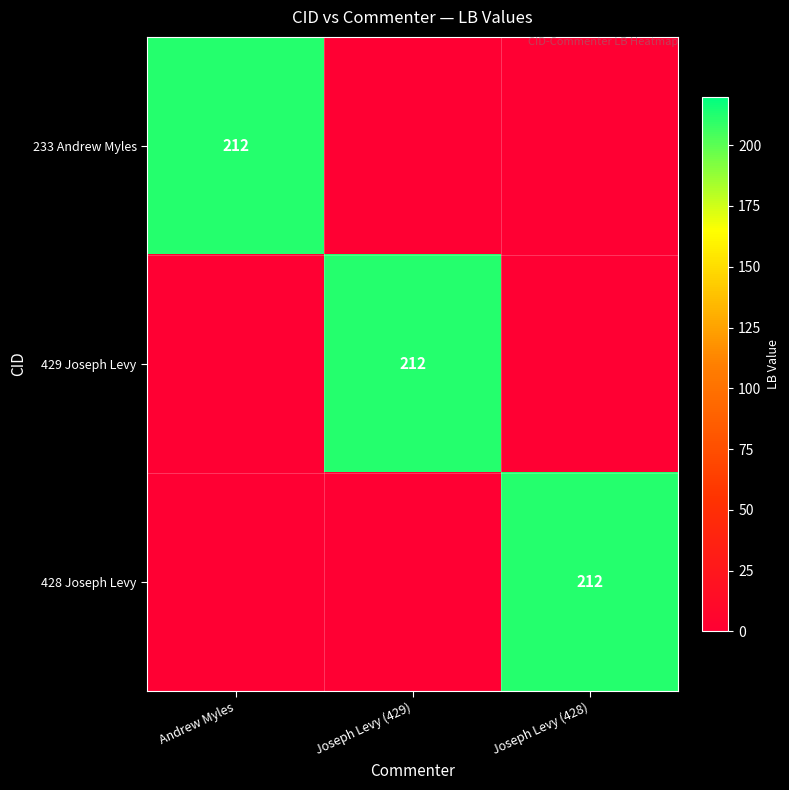

Is it true that 233 Andrew Myles equals 278 at Andrew Myles?

False